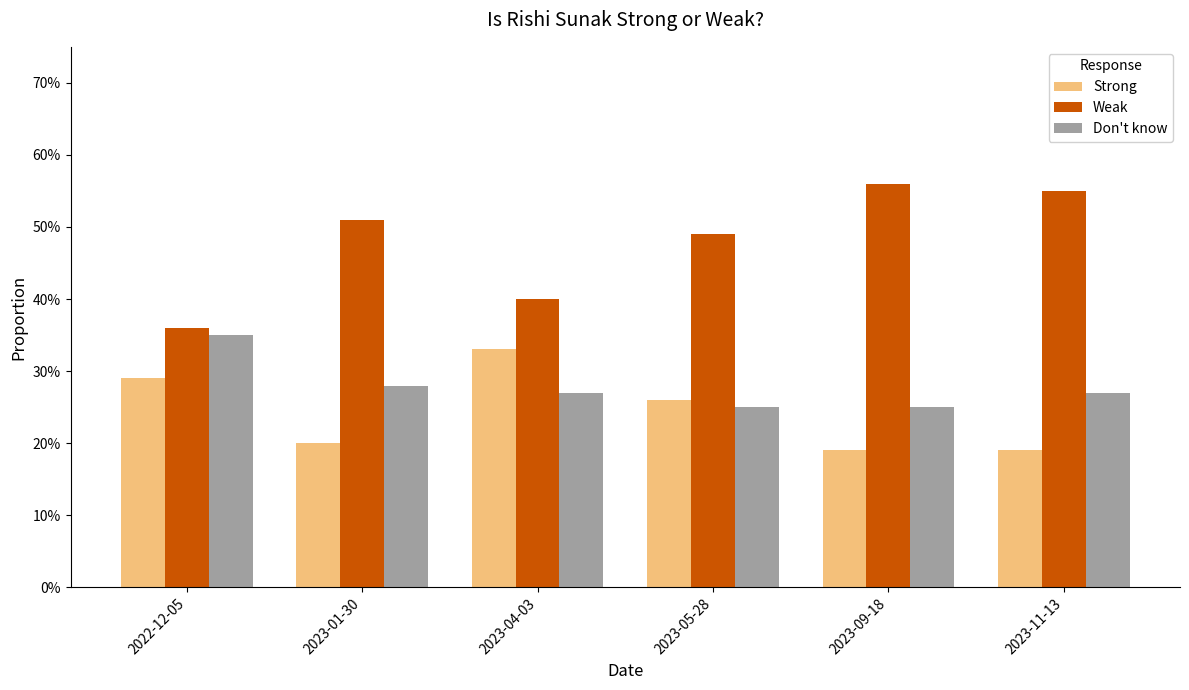

What are all the series names shown in the legend?

Strong, Weak, Don't know